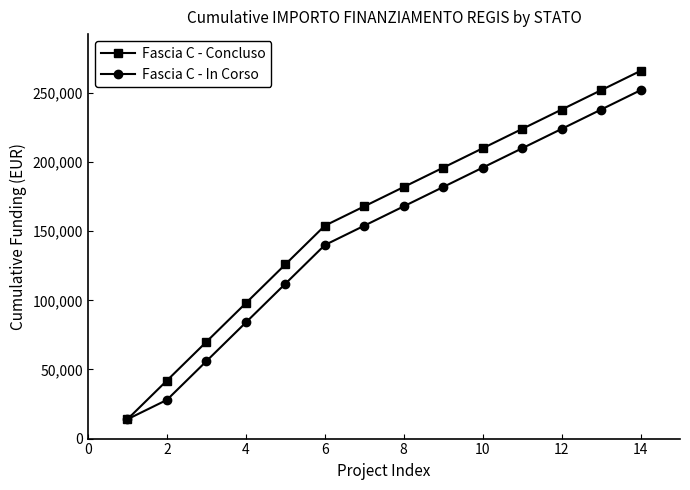

What is the difference between the second highest and second lowest values in the Fascia C - In Corso series?

210000